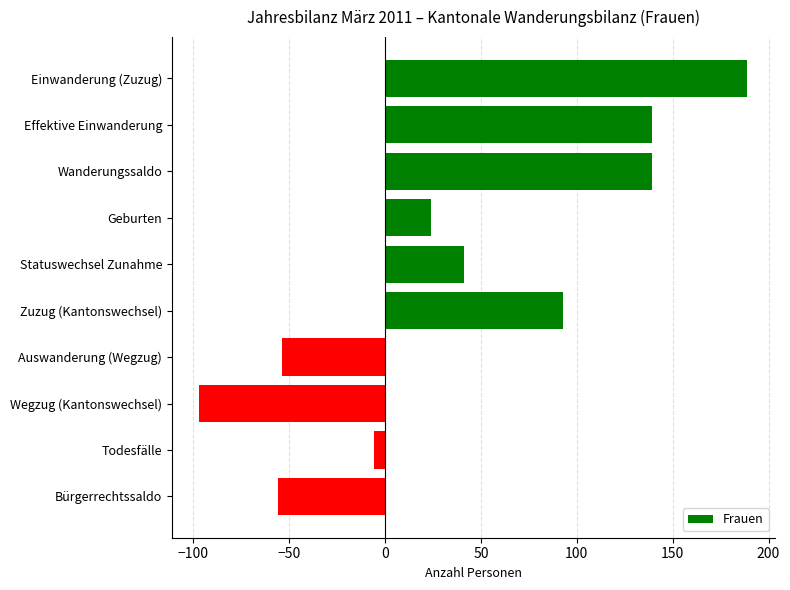

Read the value at Einwanderung (Zuzug), to the nearest 5.

190